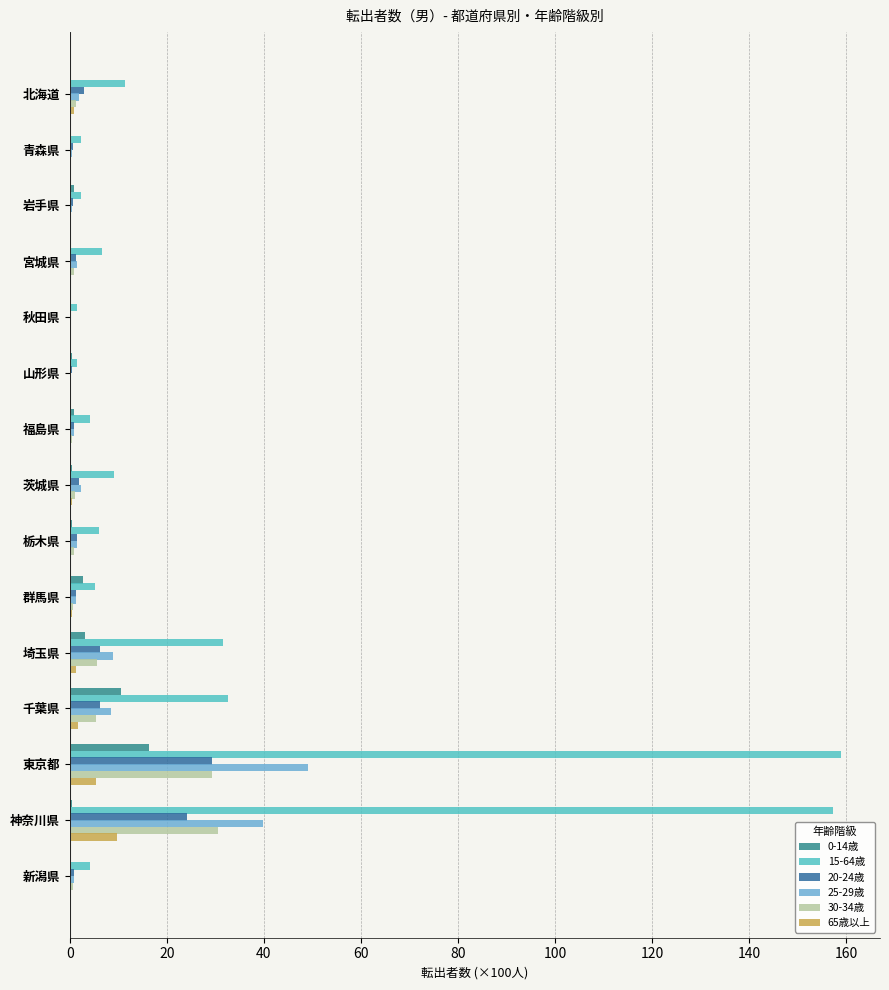

Which series has the widest spread of values?

15-64歳